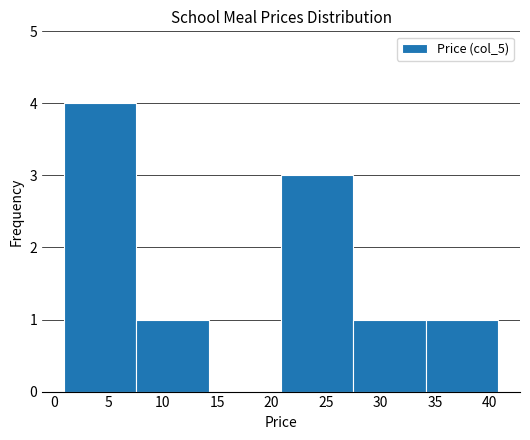

Over which range of the x-axis is the bar tallest?

1.0 to 7.5